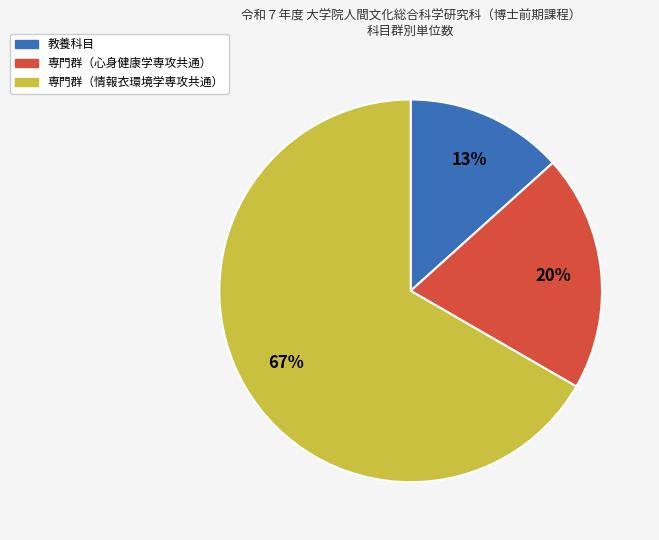

Is there a majority slice in this chart?

Yes